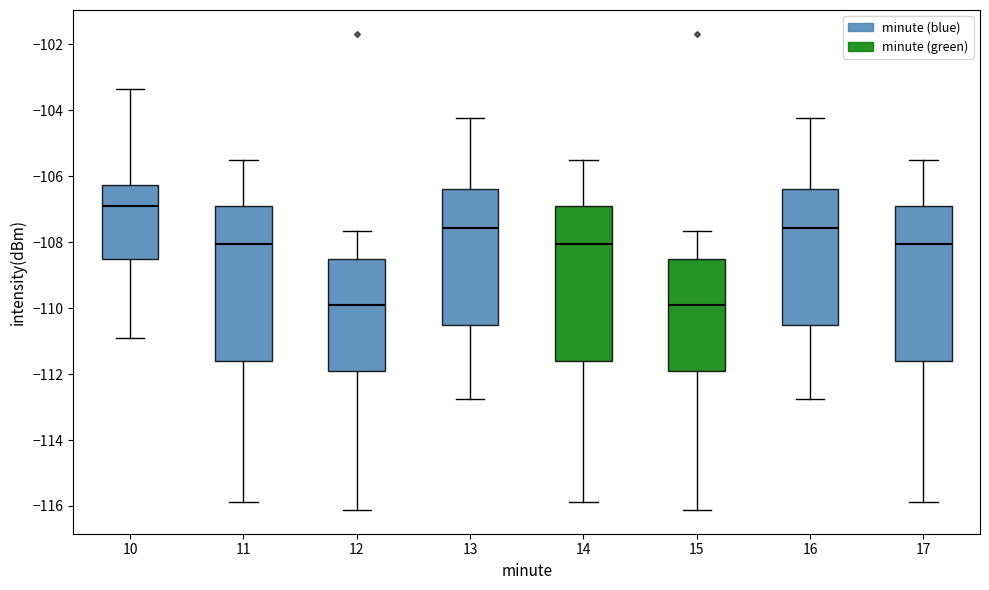

Reading left to right, transcribe this box plot: for each box, give where its median line is, the range the box spans, and where its two whiskers end, as read against the y-axis. The values are not printed on the chart, so give them approximately, as read against the axis.

10: median -106.8, box -108.6 to -106.2, whiskers -111.0 to -103.4
11: median -108.0, box -111.6 to -107.0, whiskers -115.8 to -105.6
12: median -110.0, box -112.0 to -108.6, whiskers -116.2 to -107.6
13: median -107.6, box -110.6 to -106.4, whiskers -112.8 to -104.2
14: median -108.0, box -111.6 to -107.0, whiskers -115.8 to -105.6
15: median -110.0, box -112.0 to -108.6, whiskers -116.2 to -107.6
16: median -107.6, box -110.6 to -106.4, whiskers -112.8 to -104.2
17: median -108.0, box -111.6 to -107.0, whiskers -115.8 to -105.6